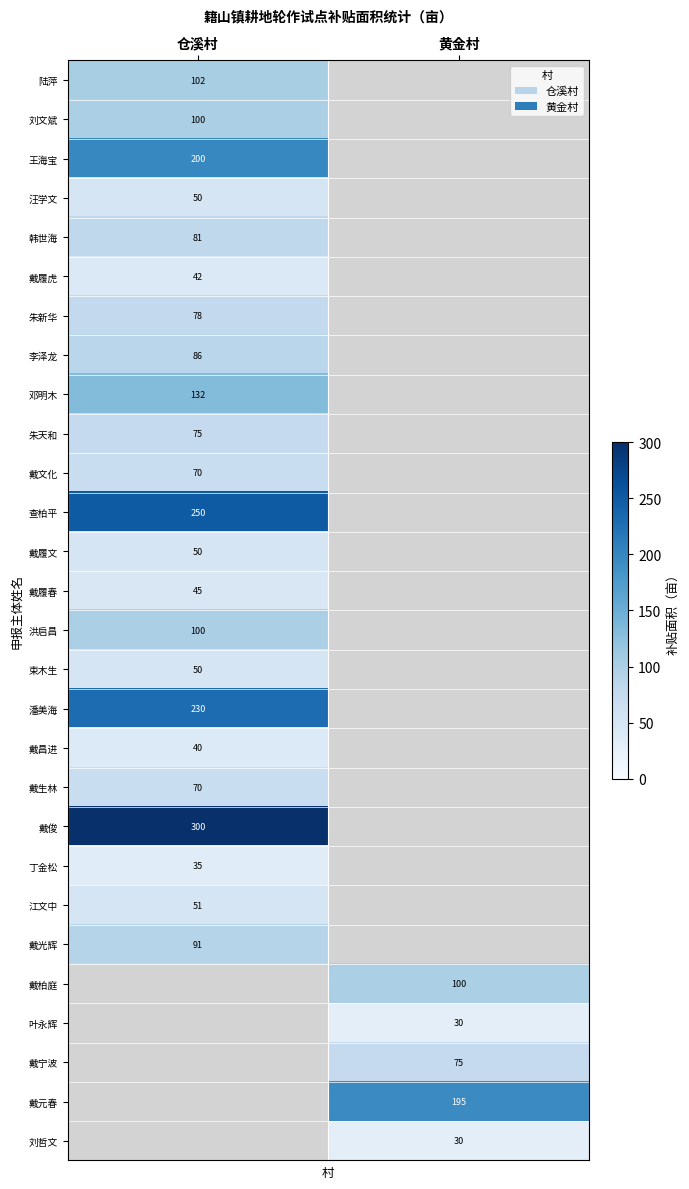

The 戴元春 series shows 195 at 黄金村. True or false?

True